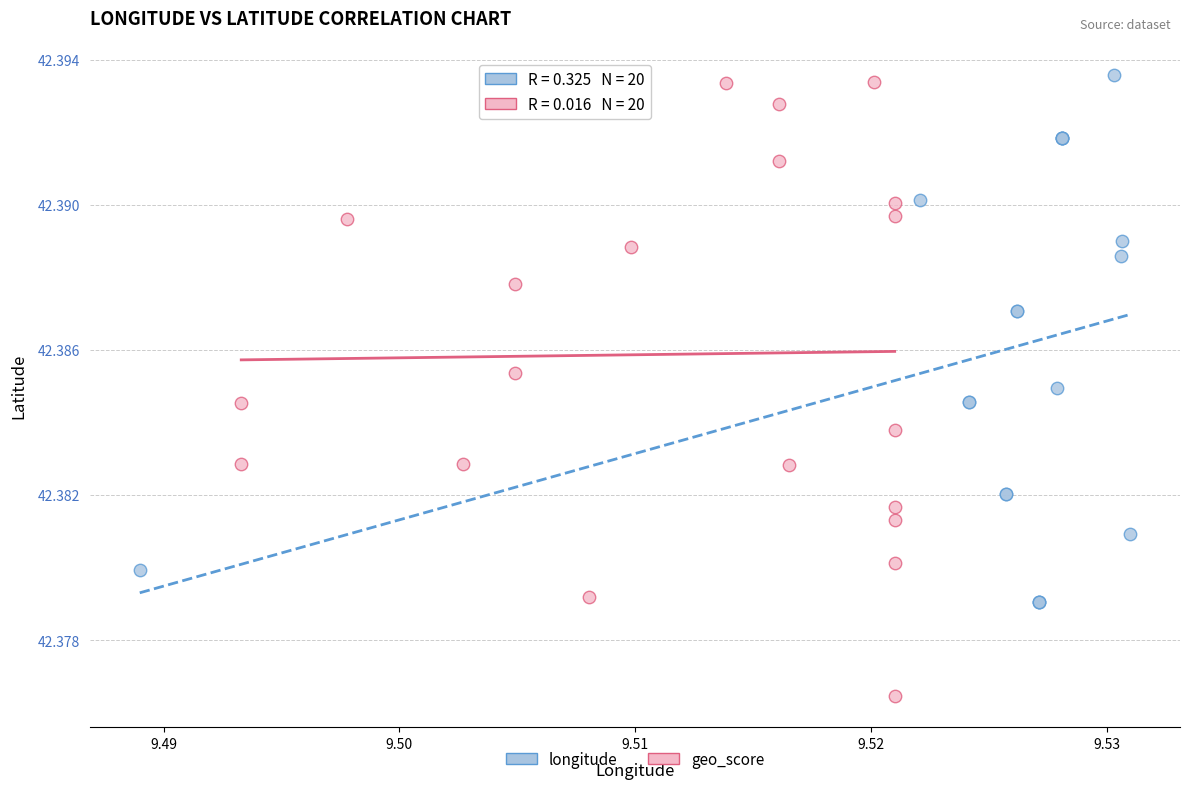

Which series has the largest Y range (max minus min)?

geo_score